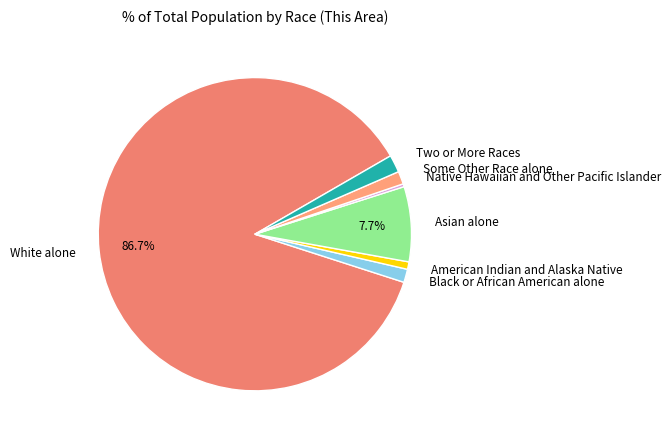

True or false: Native Hawaiian and Other Pacific Islander accounts for 5% of the total.

False